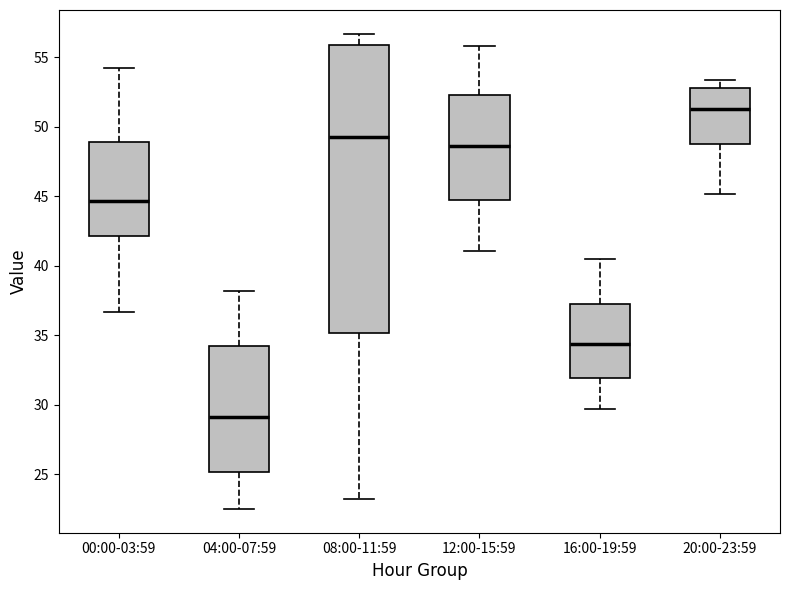

Where does the median line of the box for 20:00-23:59 sit on the y-axis? The values are not printed on the chart, so give them approximately, as read against the axis.

51.5